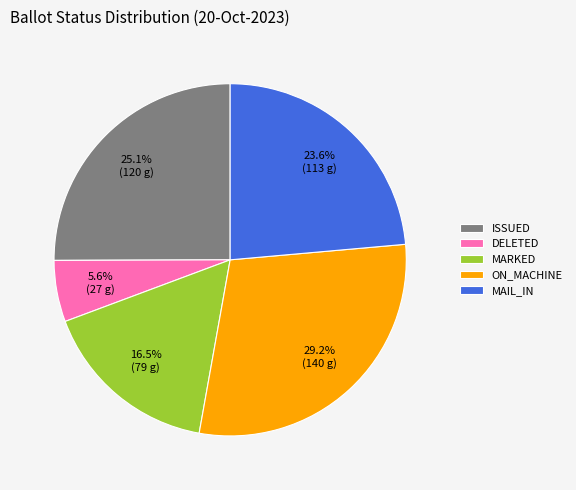

Is there a majority slice in this chart?

No